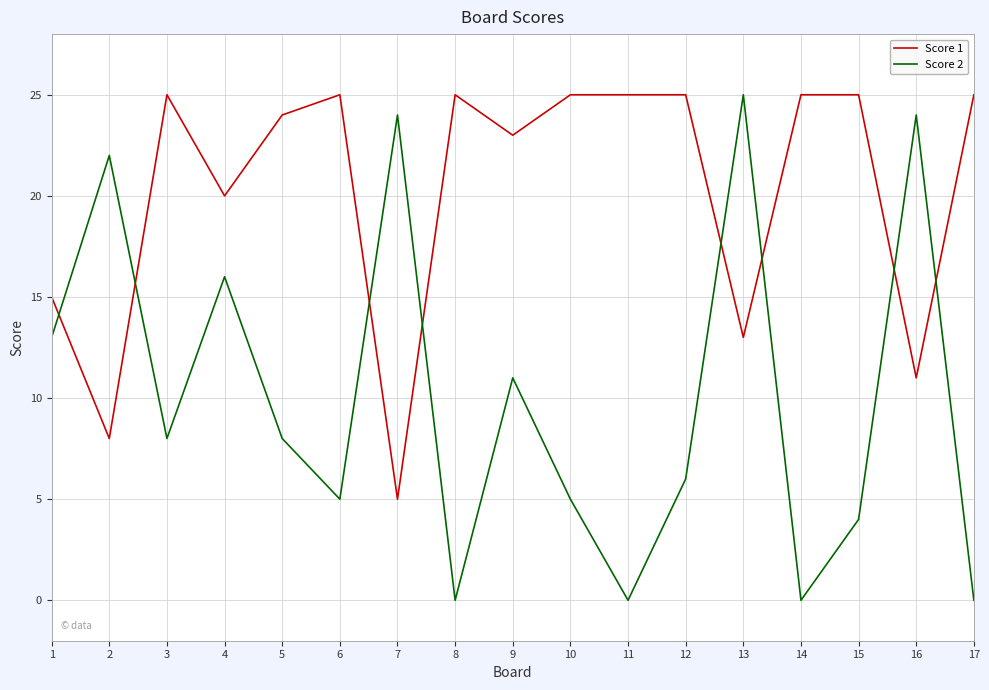

List the series in order of their overall mean, lowest first.

Score 2, Score 1